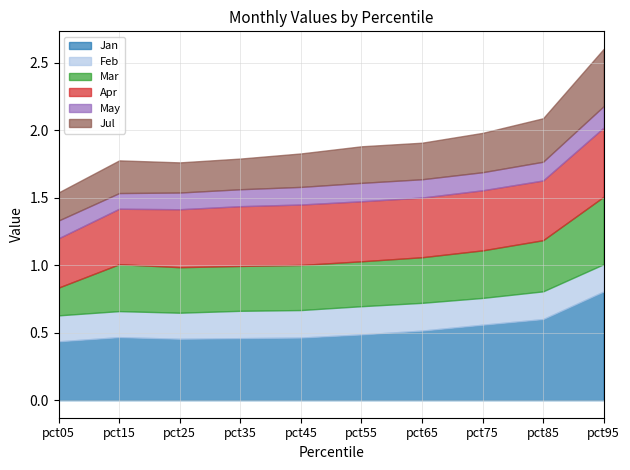

True or false: Jan and May cross at least once.

False